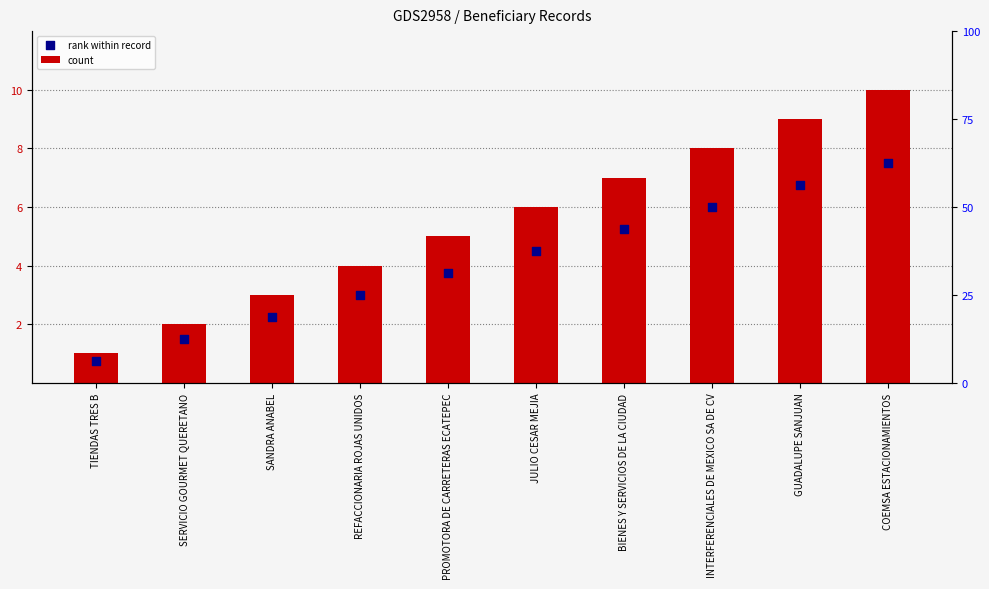

What are all the series names shown in the legend?

count, rank within record